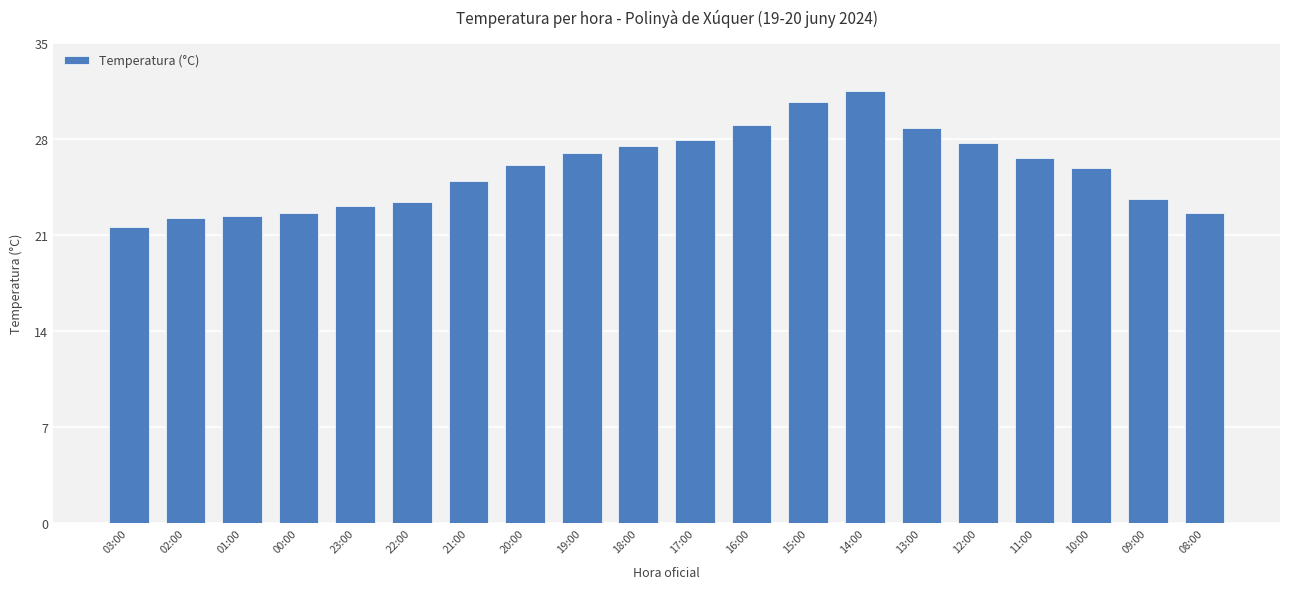

What is the sum of the values at 02:00 and 15:00?

52.9